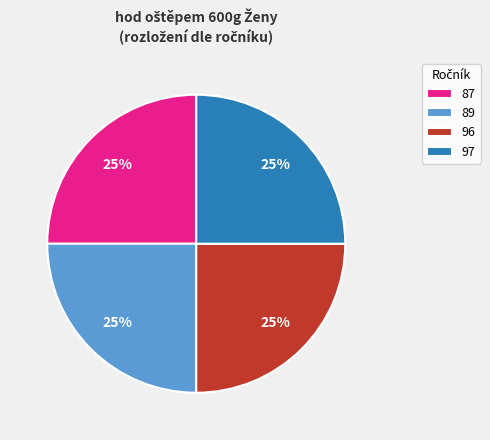

What percentage is the 87 slice, to the nearest percent?

25%